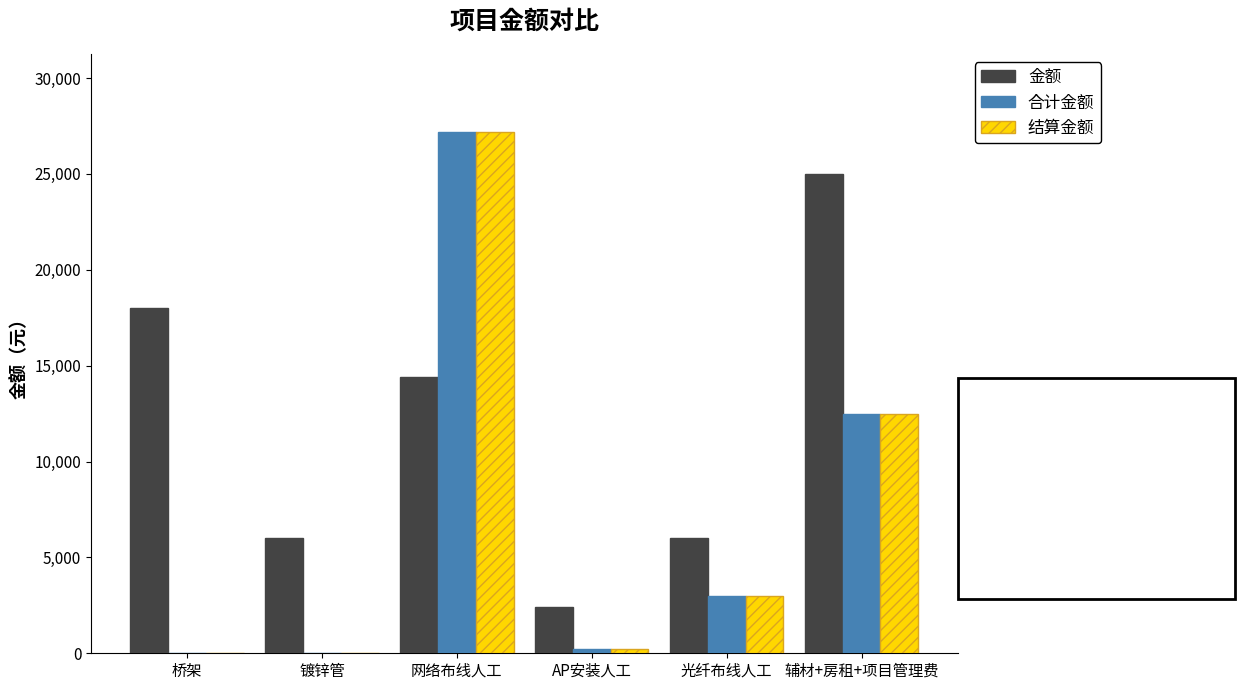

At which label does 金额 first exceed 14400?

桥架